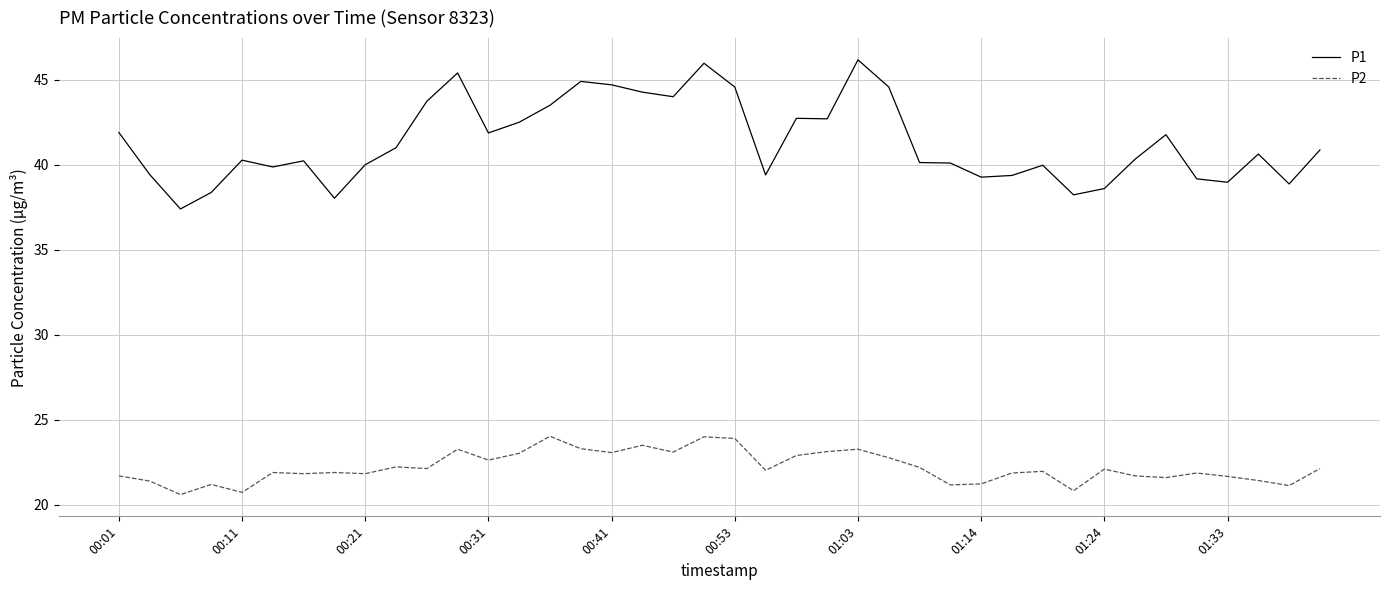

Which series has the largest range (max minus min)?

P1